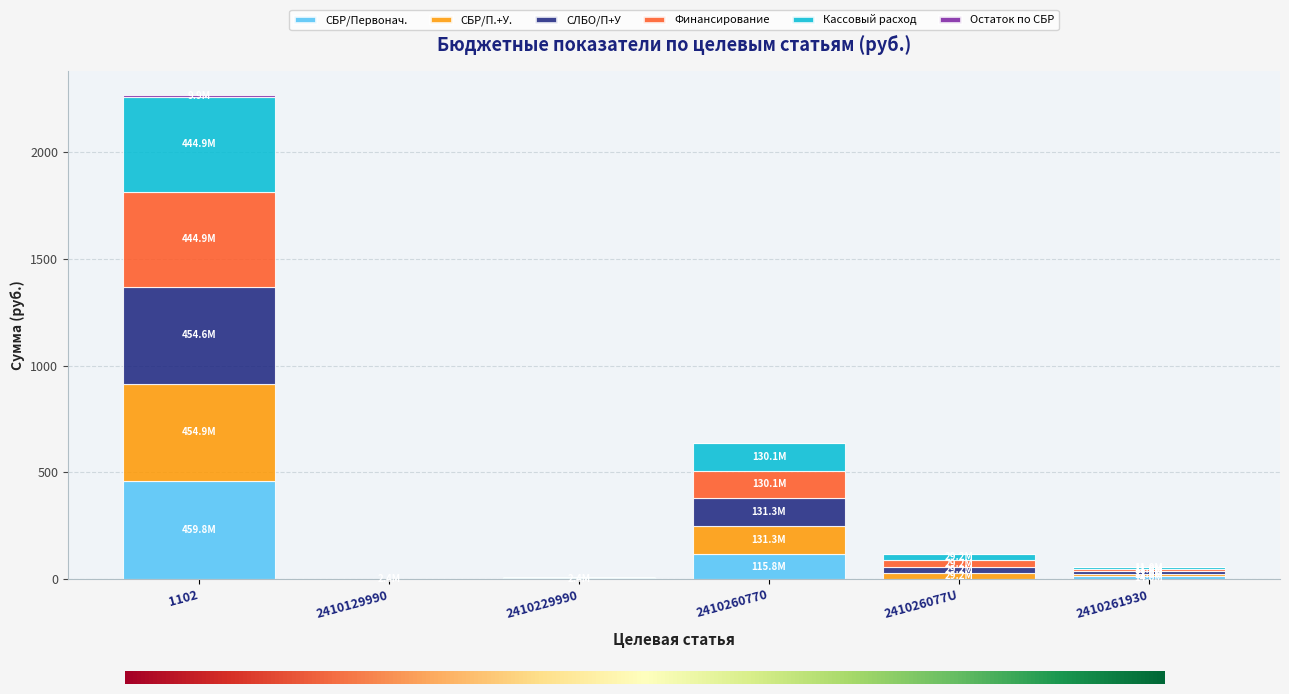

The СБР/Первонач. series shows 2.4 at 2410229990. True or false?

True